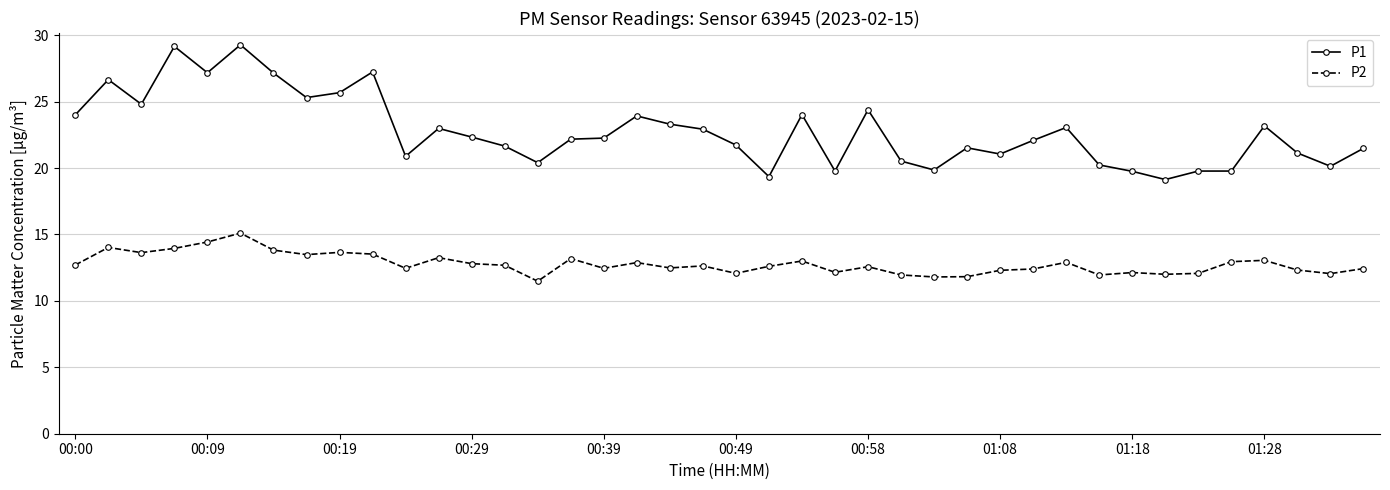

True or false: P2 has more than 2 points higher than both neighbors.

True